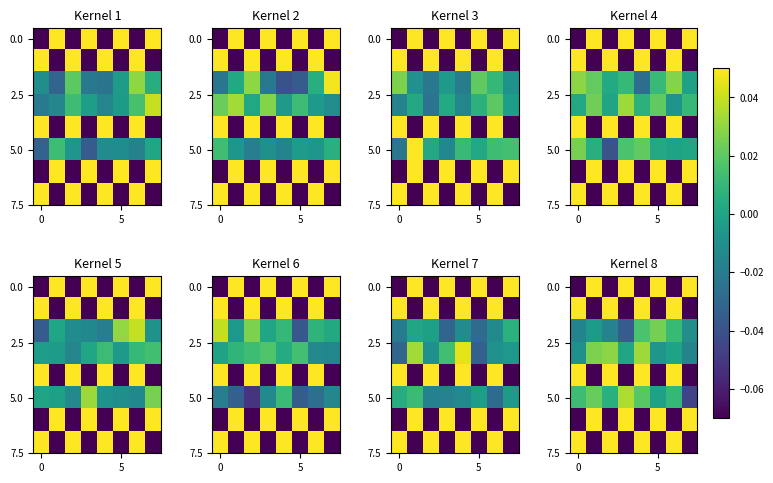

What is the total value across all series at 6?

1.1